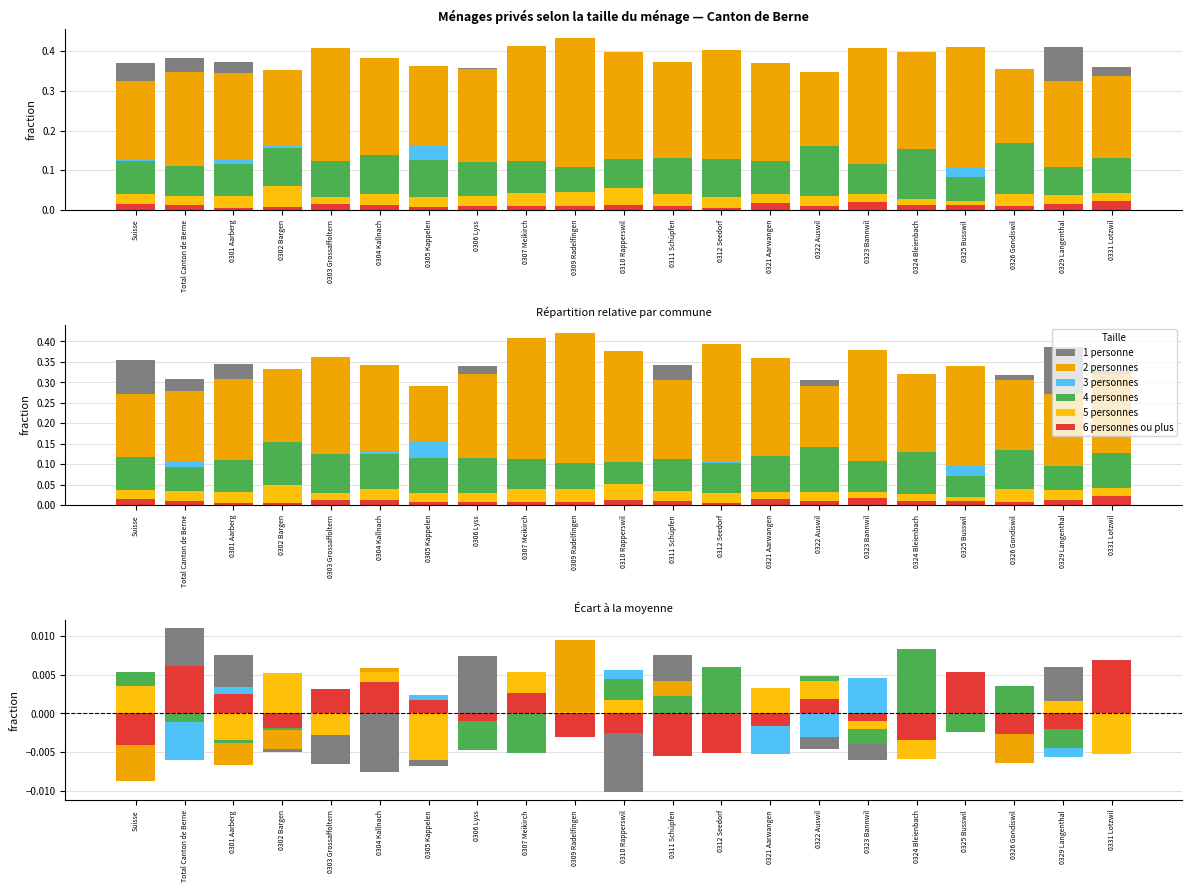

True or false: 3 personnes has a value of -0.0 at 0307 Meikirch.

True